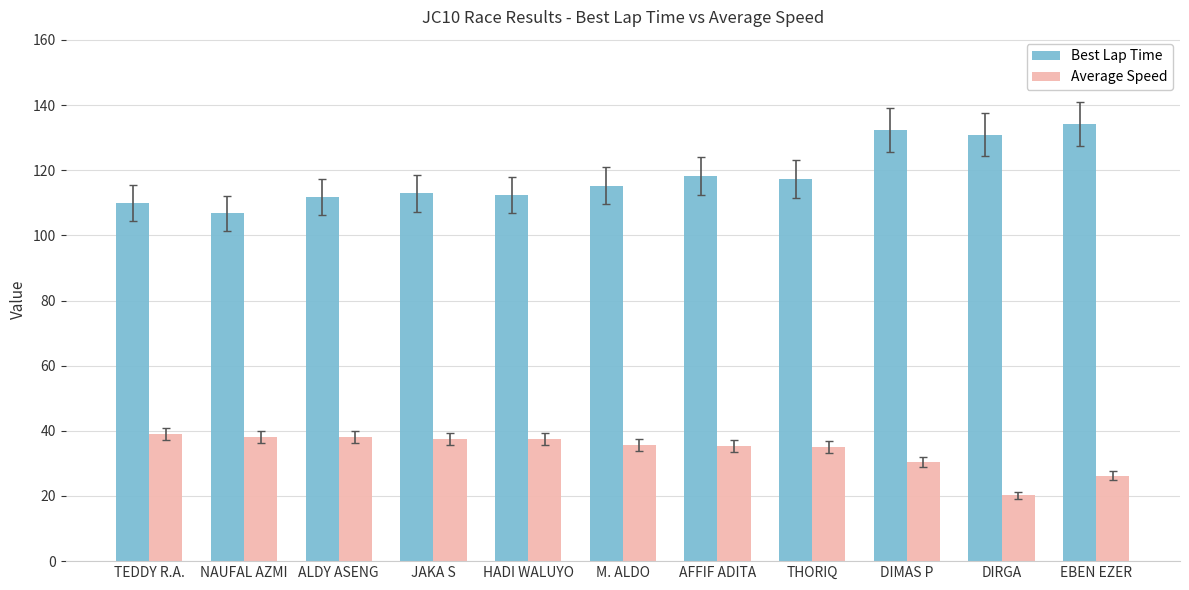

Does the chart contain any negative values?

No